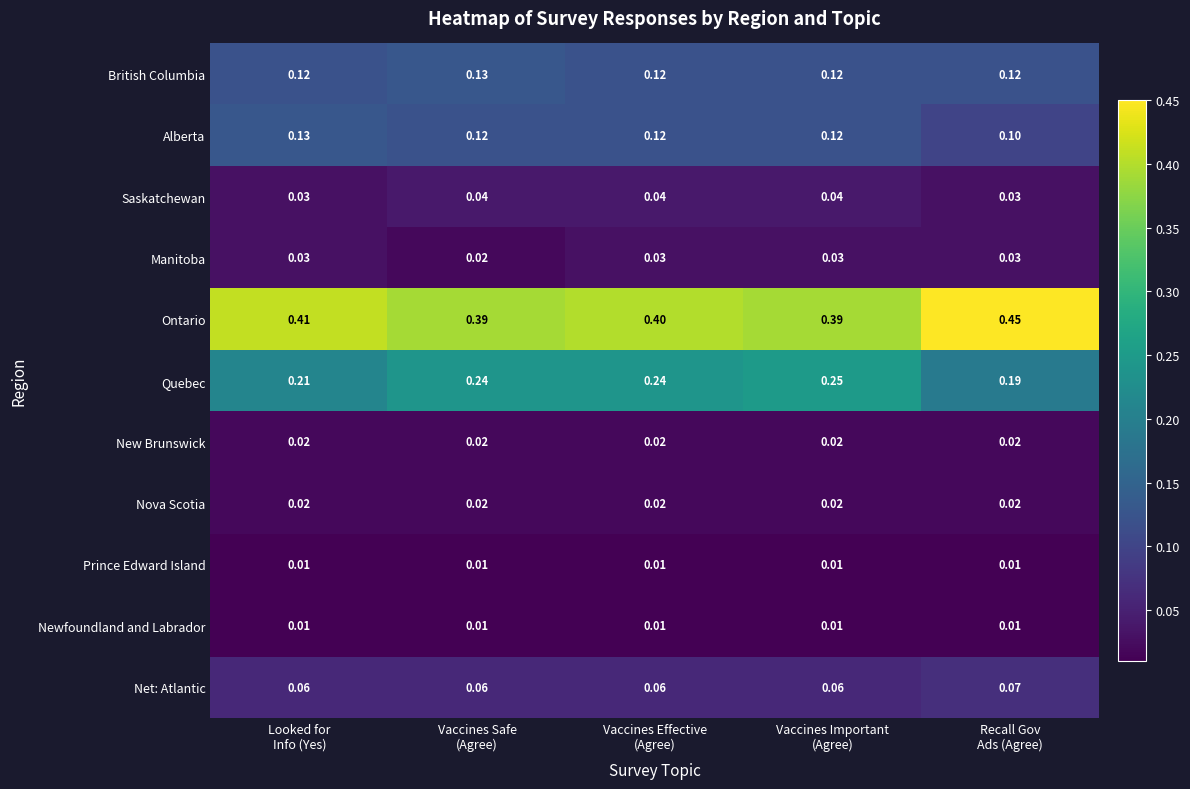

Count the number of data series in this chart.

11